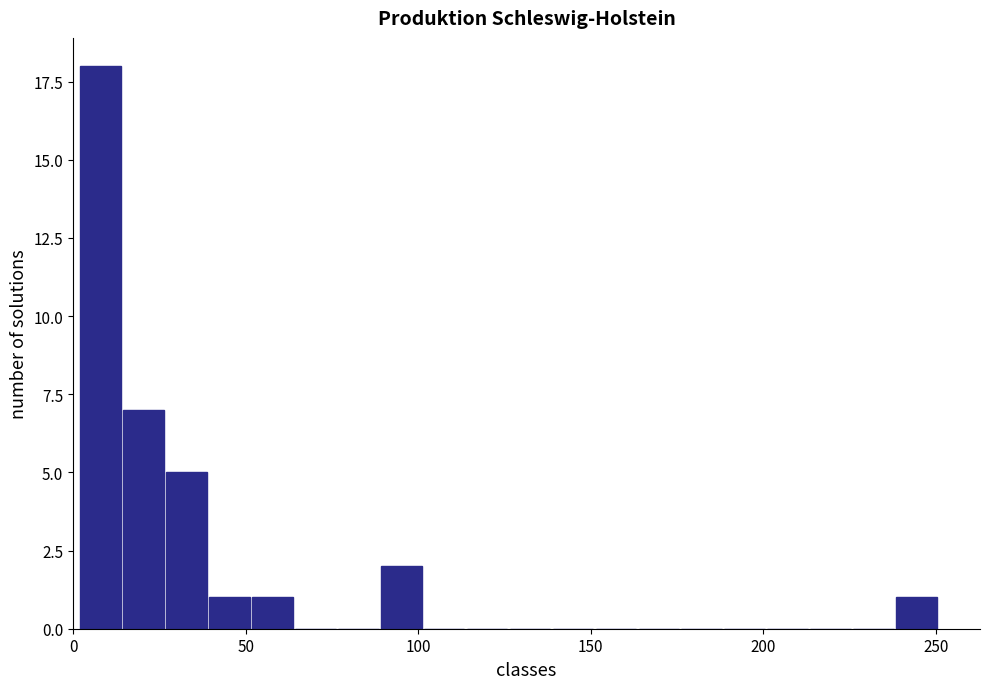

Around what value on the x-axis is the tallest bar? Give the approximate position of its centre, as read against the axis.

10